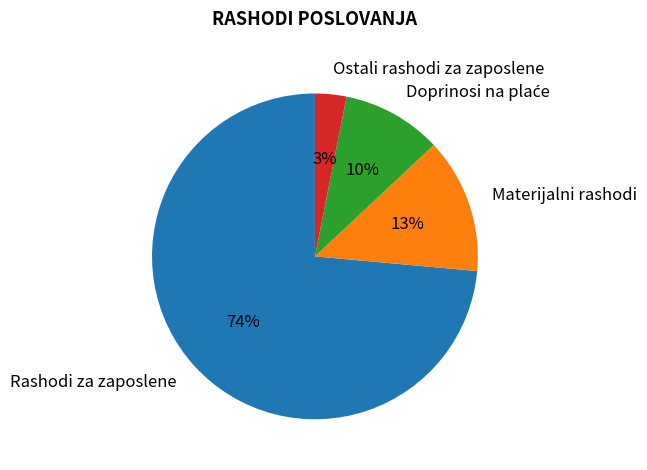

To the nearest percent, what is the combined percentage of Ostali rashodi za zaposlene and Rashodi za zaposlene?

77%